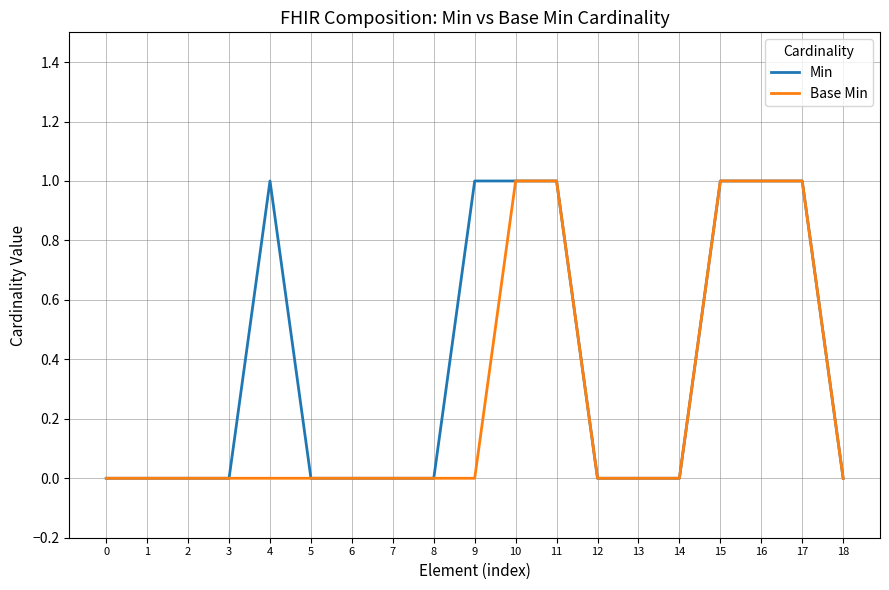

The value of Base Min at 13 is 0. True or false?

True